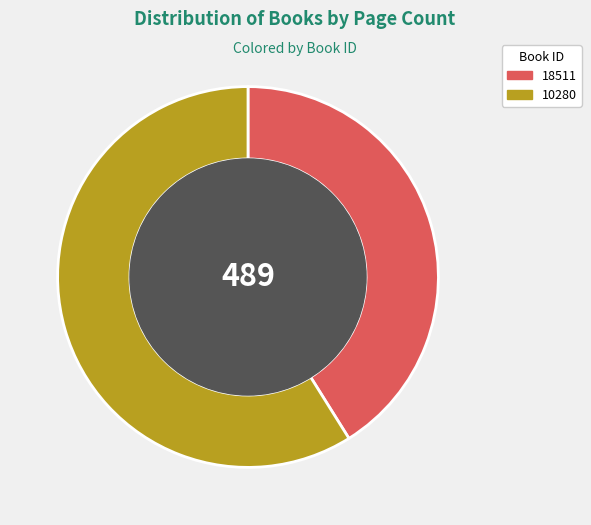

Is the sum of 10280 and 18511 greater than half?

Yes